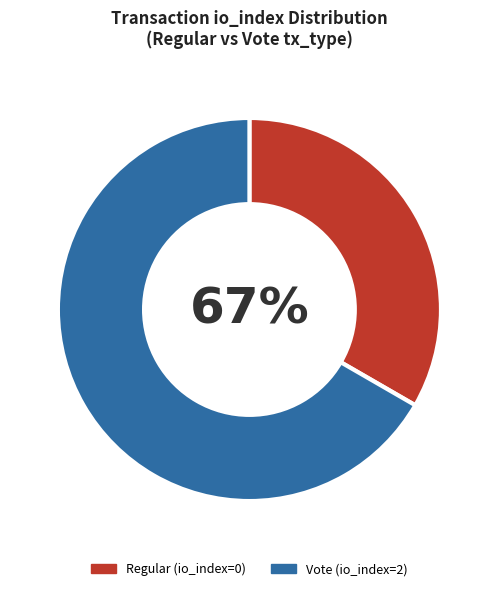

True or false: Regular (io_index=0) accounts for 1% of the total.

False